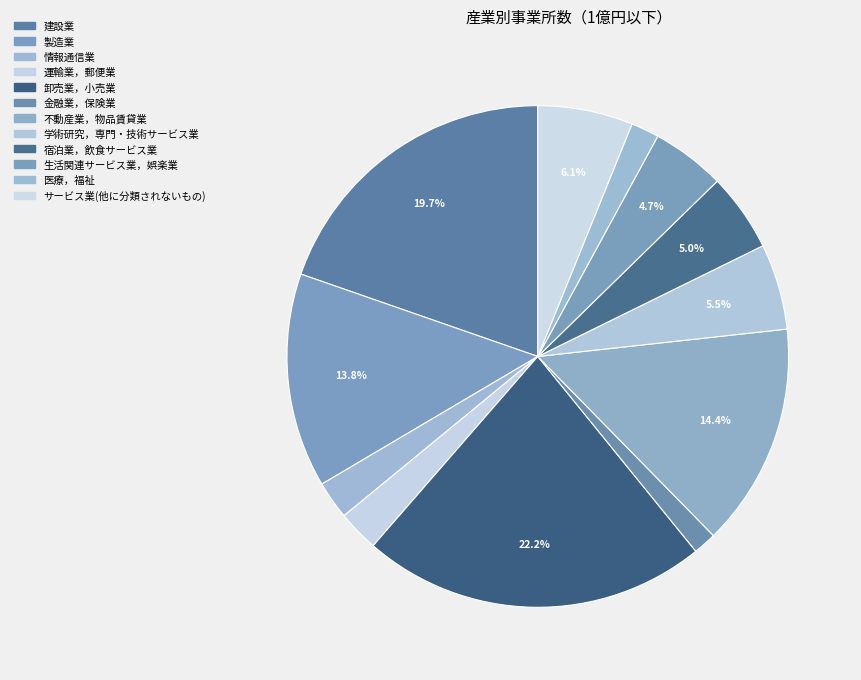

Is it true that 宿泊業，飲食サービス業 is 1% of the pie?

False